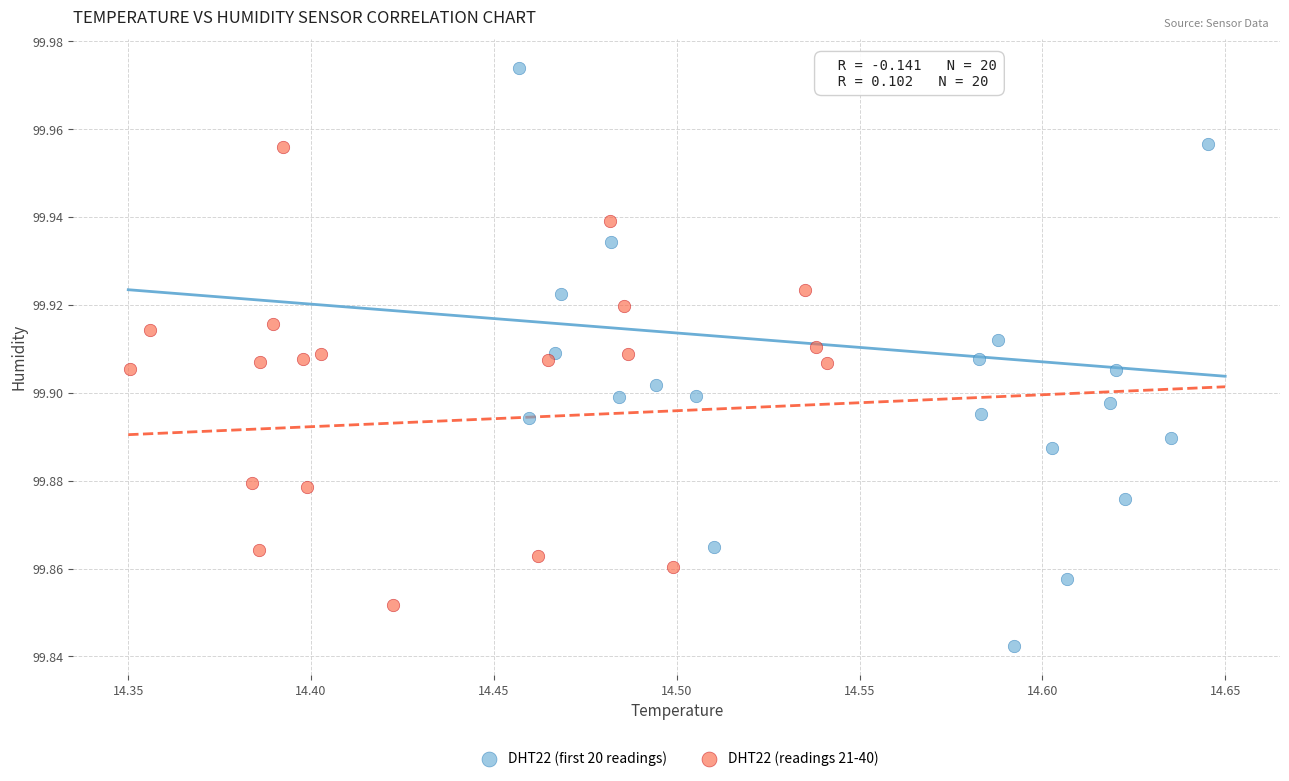

Which series has the largest Y range (max minus min)?

DHT22 (first 20 readings)